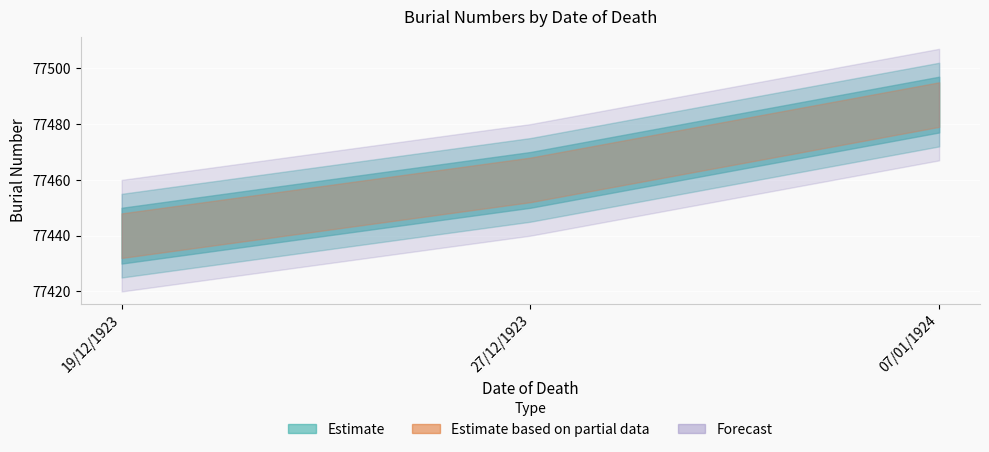

Count the values in the range 77440 to 77487.

3